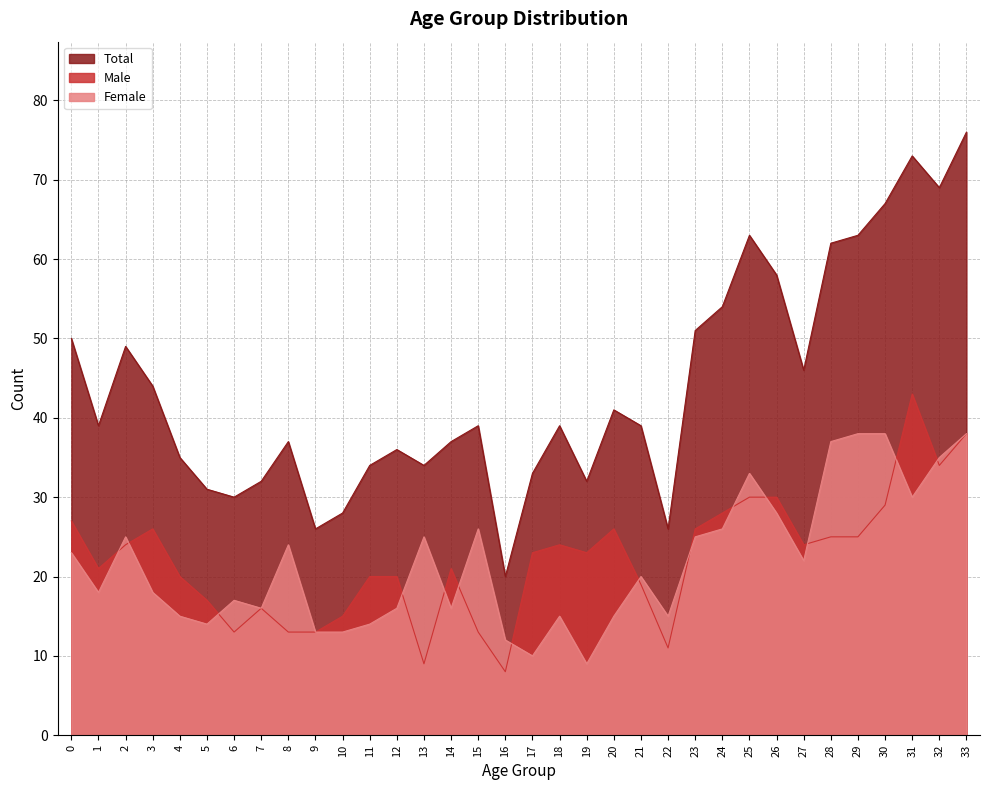

Is the value of Female at 10 greater than the value of Total at 18?

No